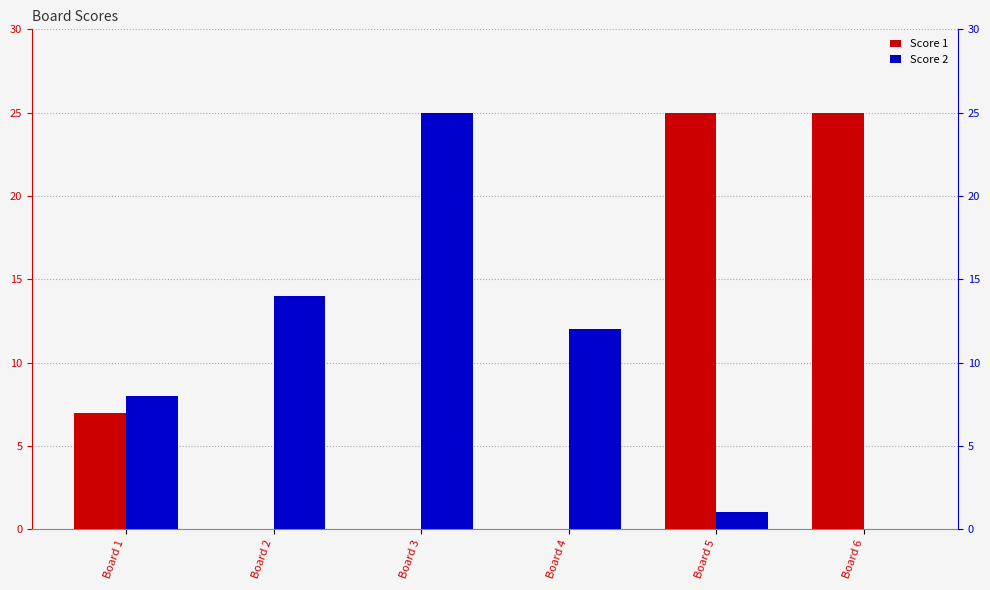

What are all the series names shown in the legend?

Score 1, Score 2